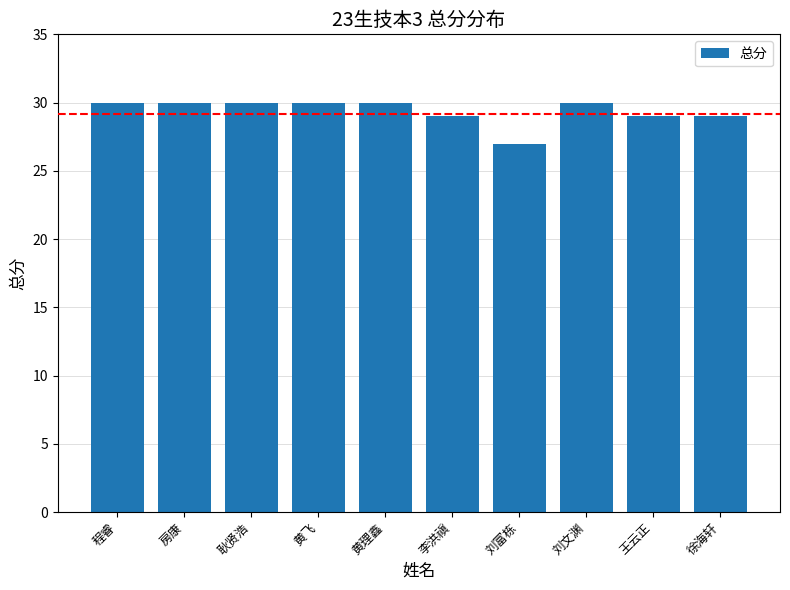

Reading left to right, extract all data points from this chart.

程睿=30	房康=30	耿贤浩=30	黄飞=30	黄理鑫=30	李洪禛=29	刘富栋=27	刘文渊=30	王云正=29	徐海轩=29